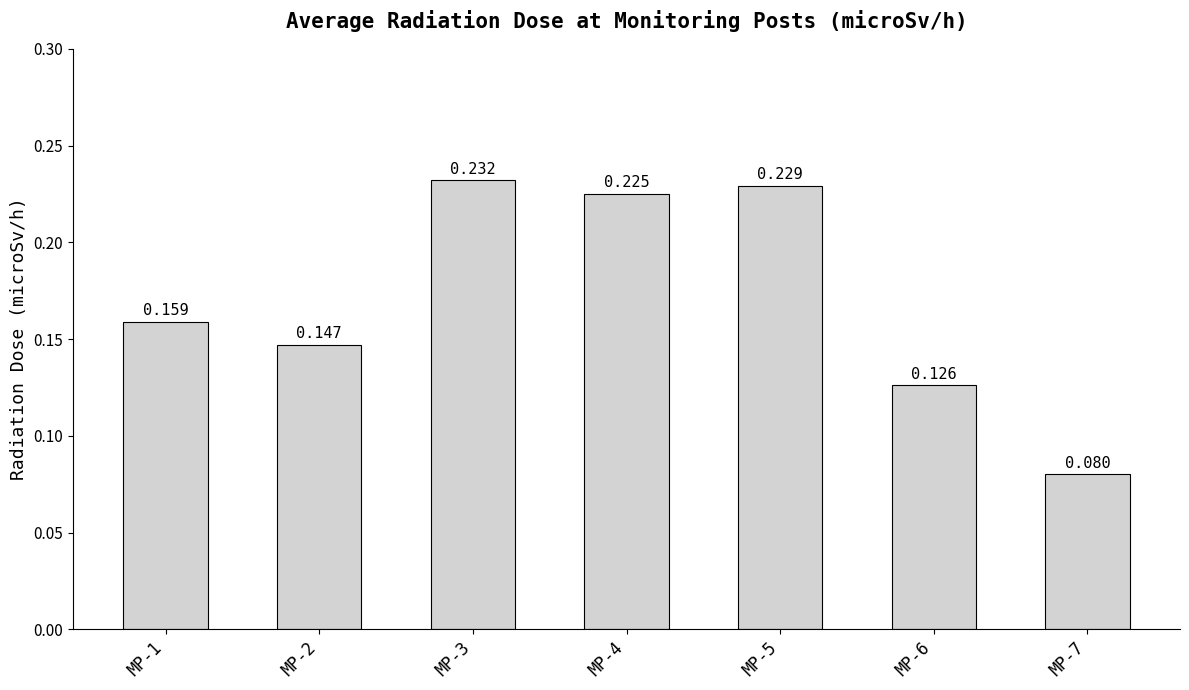

True or false: the data shows 0.4 at MP-3.

False